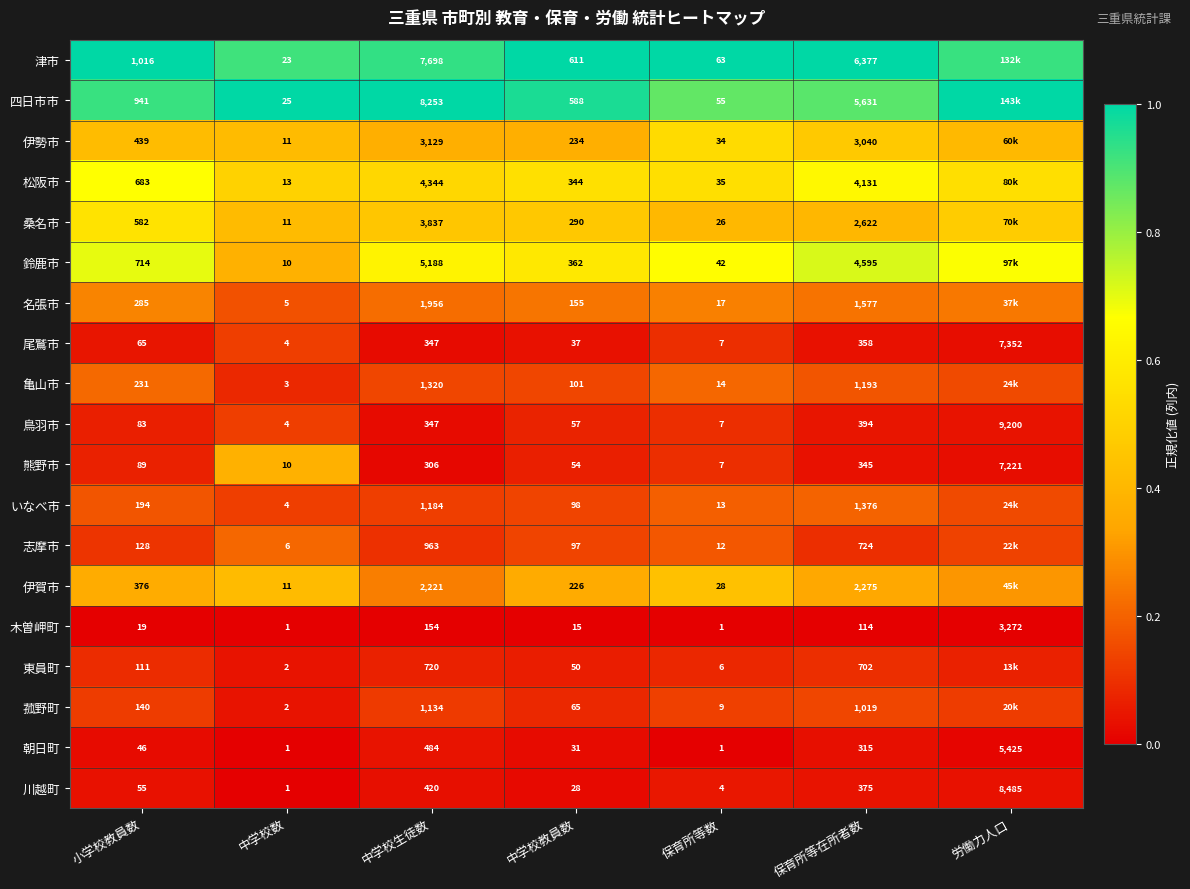

Rank the series at 保育所等在所者数 from lowest to highest value.

木曽岬町, 朝日町, 熊野市, 尾鷲市, 川越町, 鳥羽市, 東員町, 志摩市, 菰野町, 亀山市, いなべ市, 名張市, 伊賀市, 桑名市, 伊勢市, 松阪市, 鈴鹿市, 四日市市, 津市